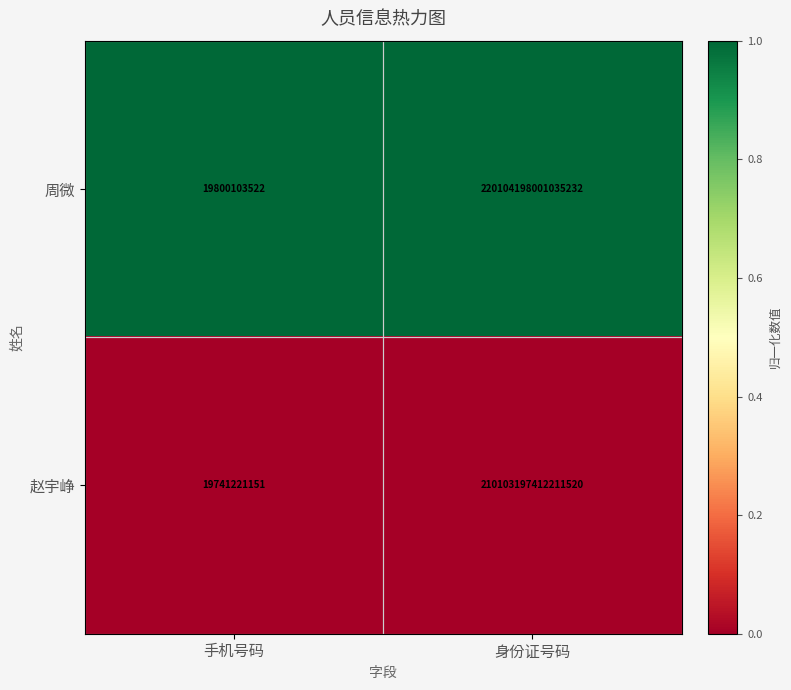

Rank the series at 手机号码 from highest to lowest value.

周微, 赵宇峥